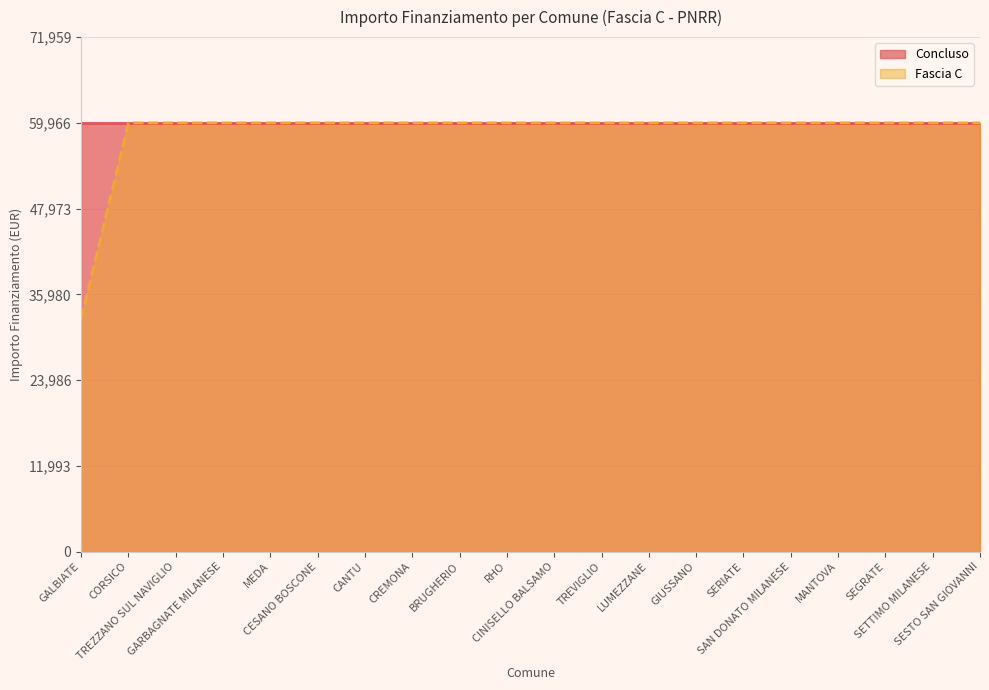

Which has a higher value, SEGRATE or GARBAGNATE MILANESE?

SEGRATE